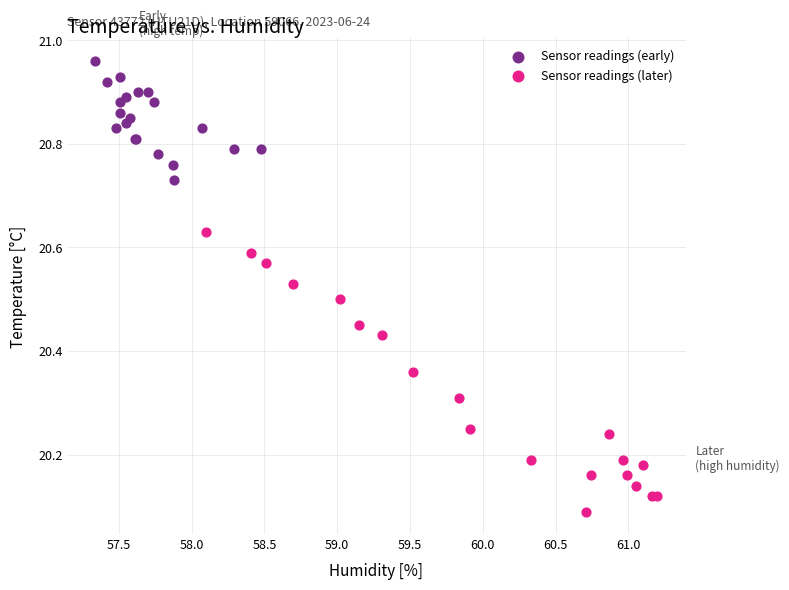

Which series has the largest Y range (max minus min)?

Sensor readings (later)